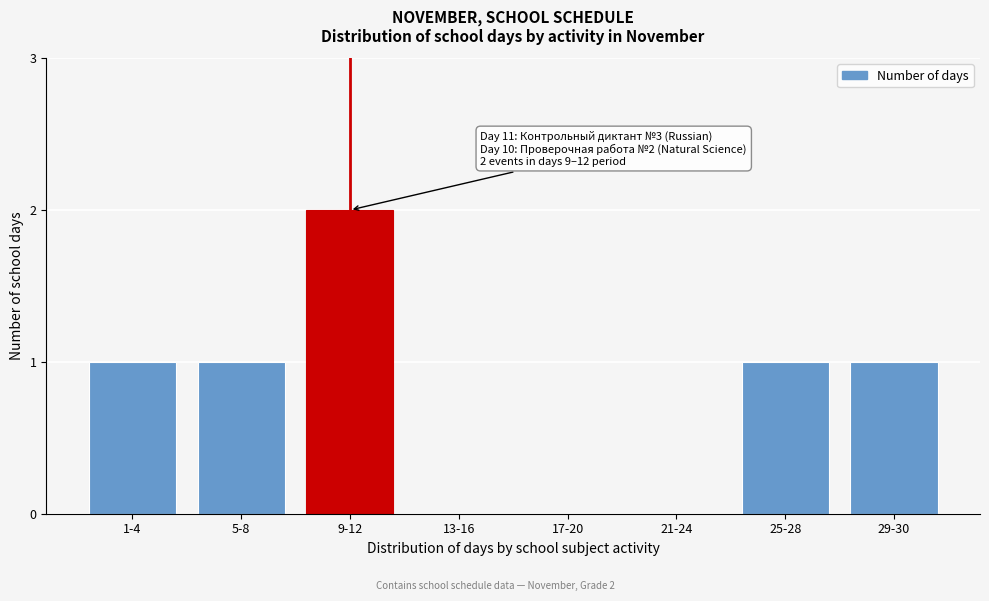

Reading right to left, transcribe all the data shown in this chart.

29-30=1	25-28=1	21-24=0	17-20=0	13-16=0	9-12=2	5-8=1	1-4=1